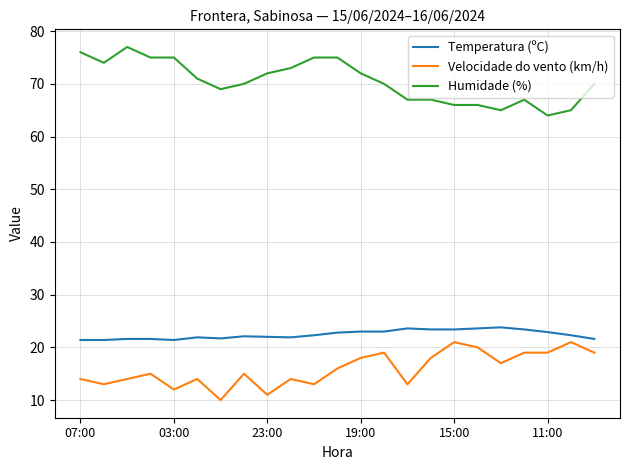

Which series has the largest total across all categories?

Humidade (%)